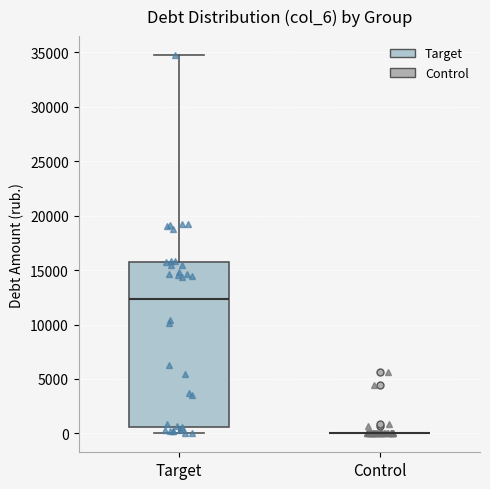

Which box is the tallest, from its lower edge to its upper edge?

Target